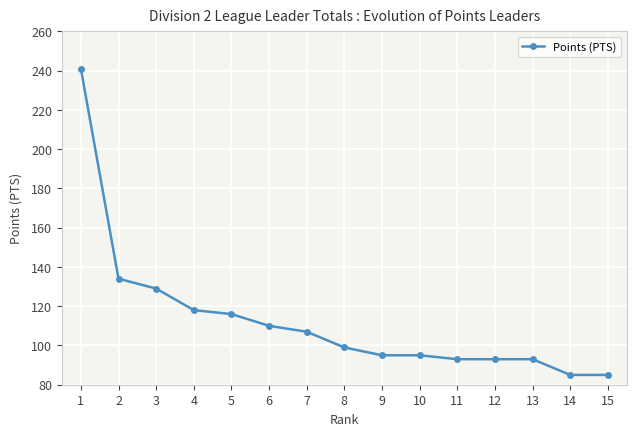

Which has a higher value, 3 or 15?

3